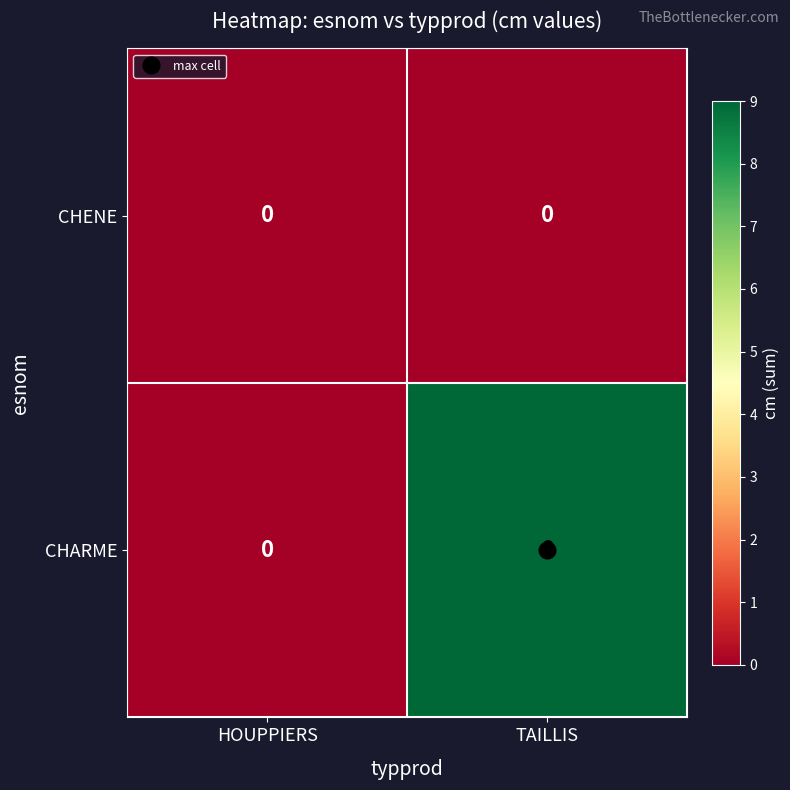

Which series has the largest total across all categories?

CHARME